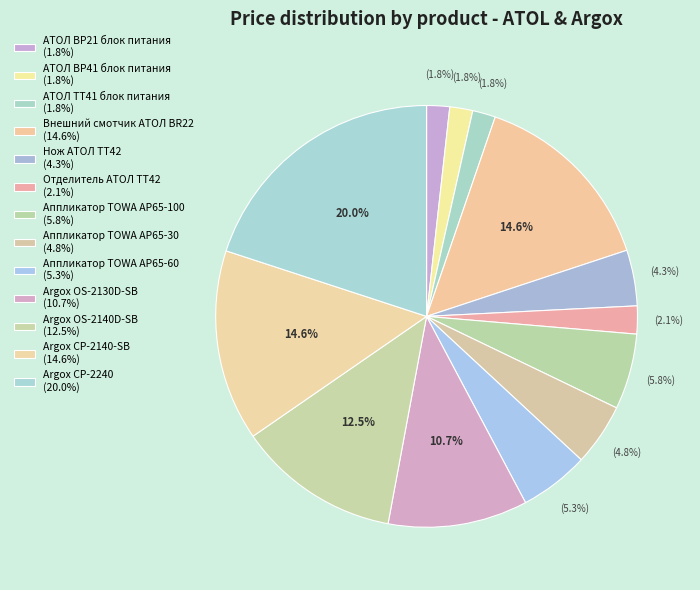

How many segments does this pie chart have?

13